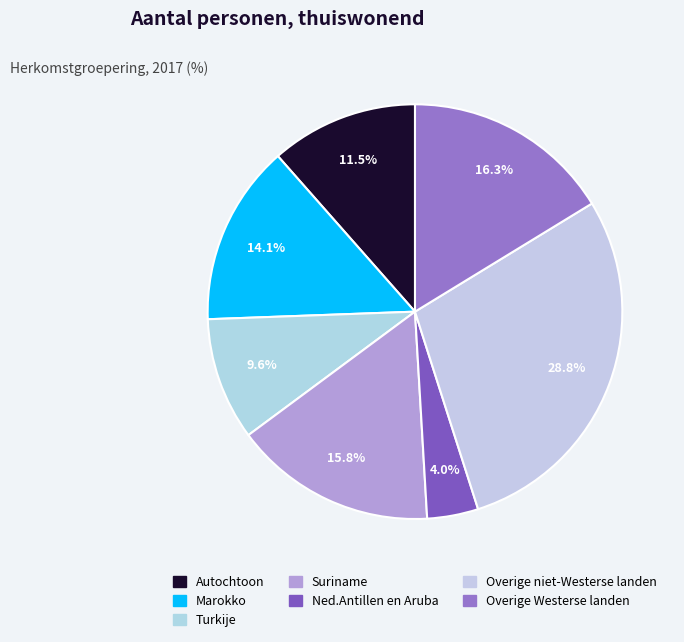

Combined, what portion of the pie is Ned.Antillen en Aruba and Overige niet-Westerse landen?

32.8%